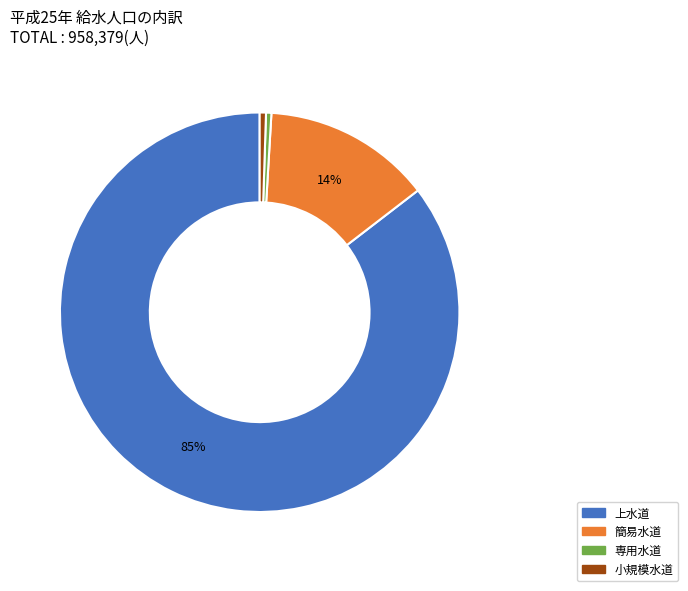

Count the number of slices in the pie.

4